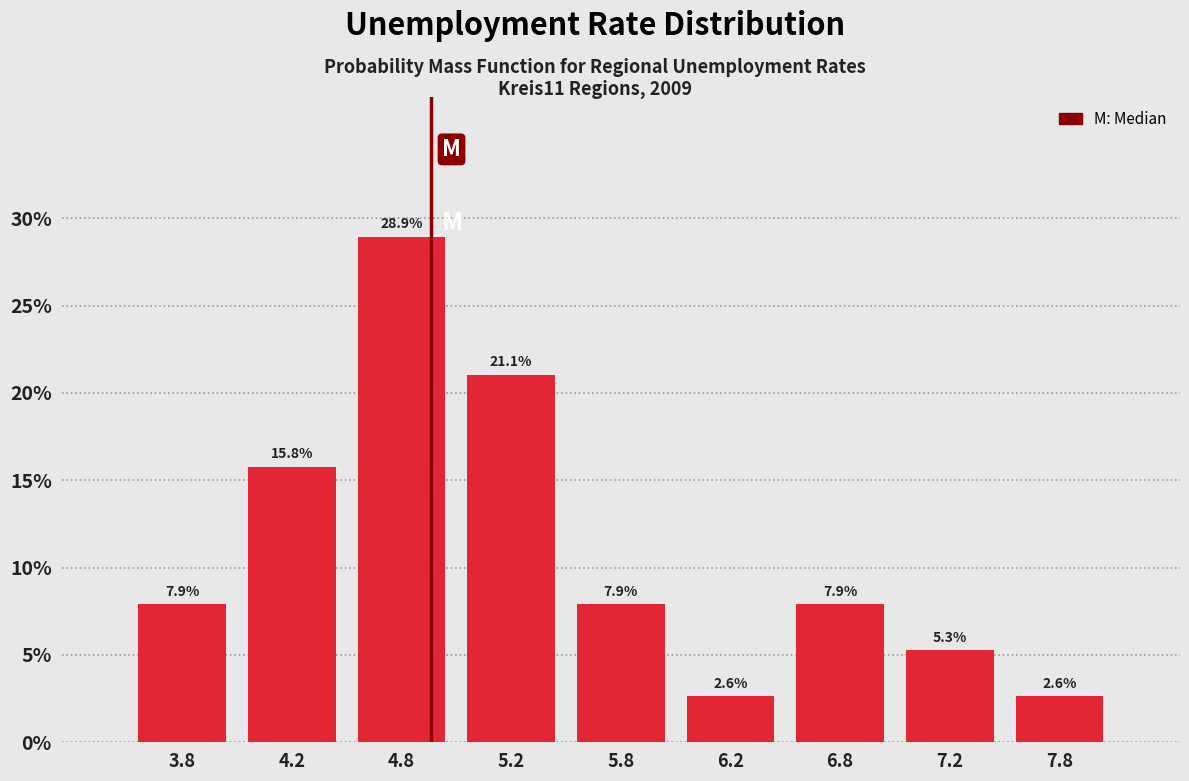

Reading left to right, list every bar in this chart as the range it spans on the x-axis followed by its height.

3.5 to 4.0: 7.9
4.0 to 4.5: 15.8
4.5 to 5.0: 28.9
5.0 to 5.5: 21.1
5.5 to 6.0: 7.9
6.0 to 6.5: 2.6
6.5 to 7.0: 7.9
7.0 to 7.5: 5.3
7.5 to 8.0: 2.6